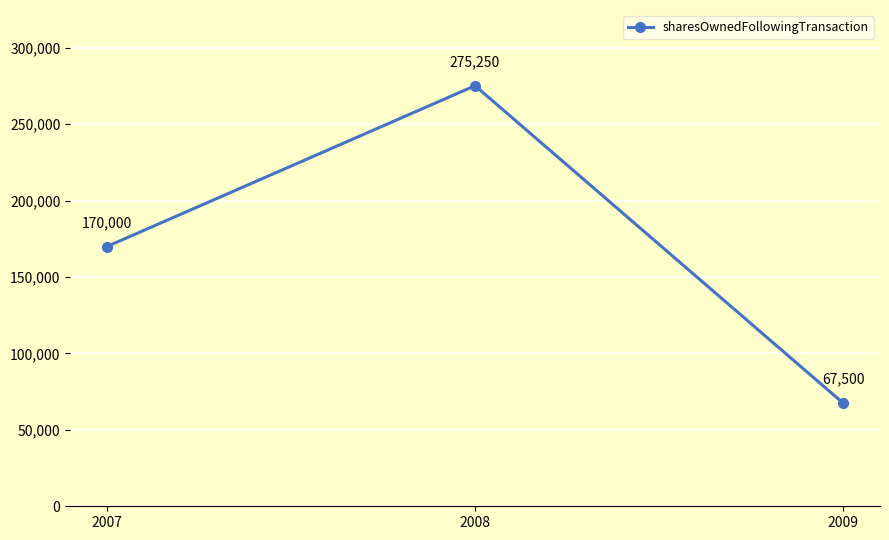

What is the maximum value shown in the chart?

275250